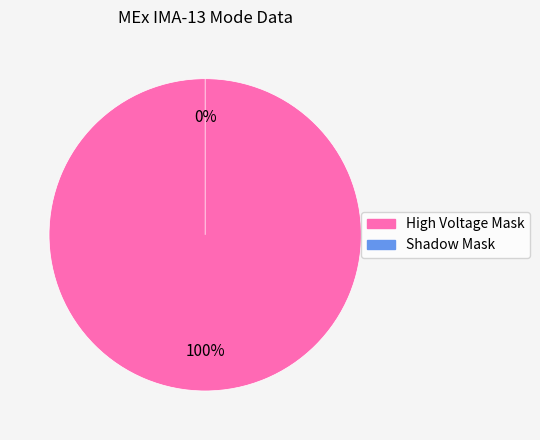

Is it true that Shadow Mask is 7% of the pie?

False